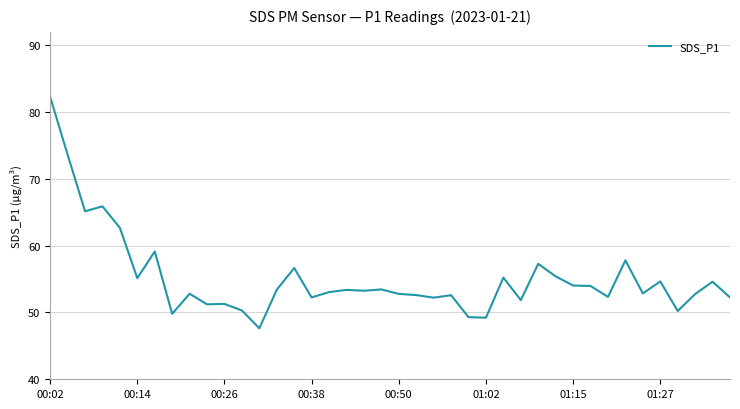

What is the smallest value displayed?

47.6